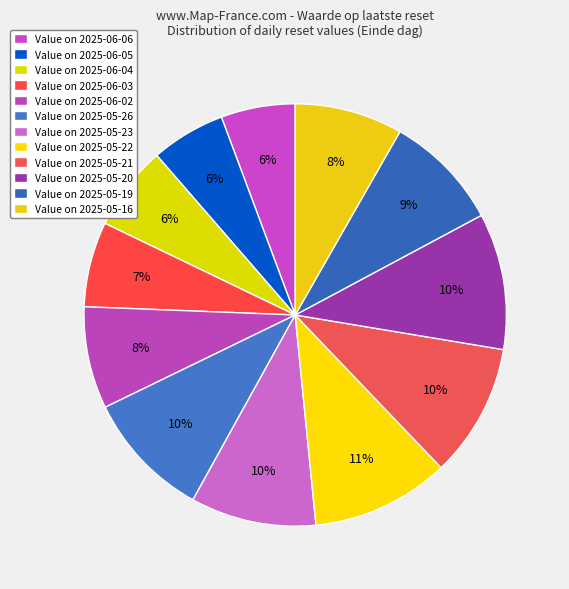

How many segments does this pie chart have?

12